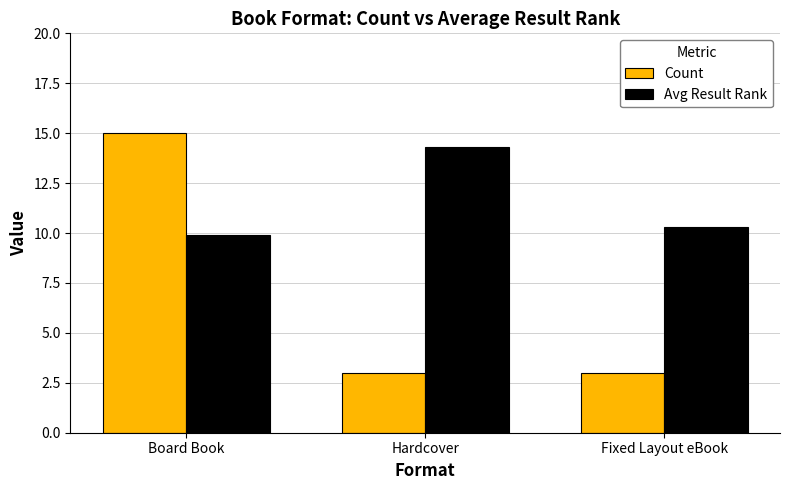

Which series has the largest total across all categories?

Avg Result Rank